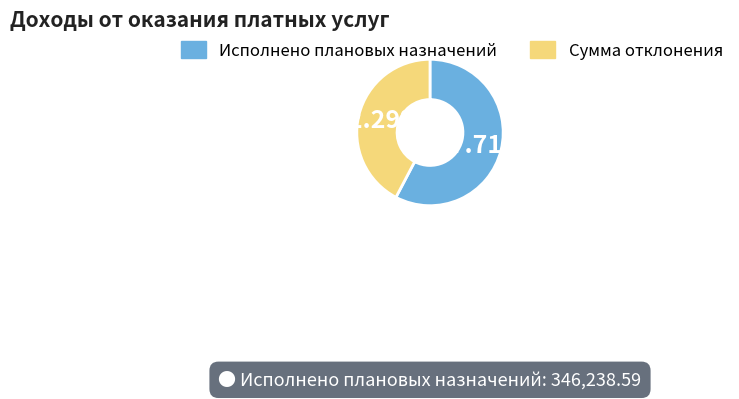

Is there a majority slice in this chart?

Yes